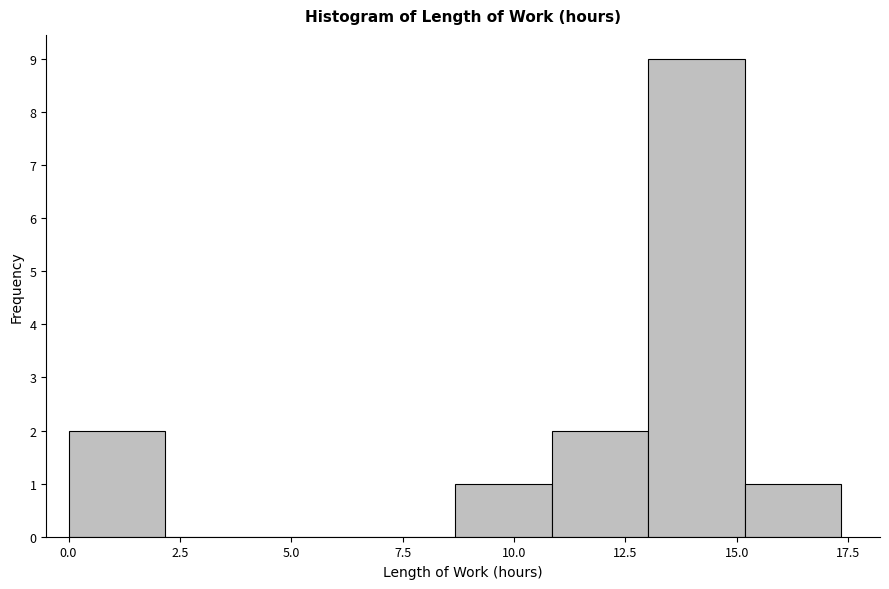

Reading left to right, list every bar in this chart as the range it spans on the x-axis followed by its height. Neither the bar edges nor the heights are printed on the chart, so give them approximately, as read against the axes.

0.0 to 2.0: 2
2.0 to 4.5: 0
4.5 to 6.5: 0
6.5 to 8.5: 0
8.5 to 11.0: 1
11.0 to 13.0: 2
13.0 to 15.0: 9
15.0 to 17.5: 1